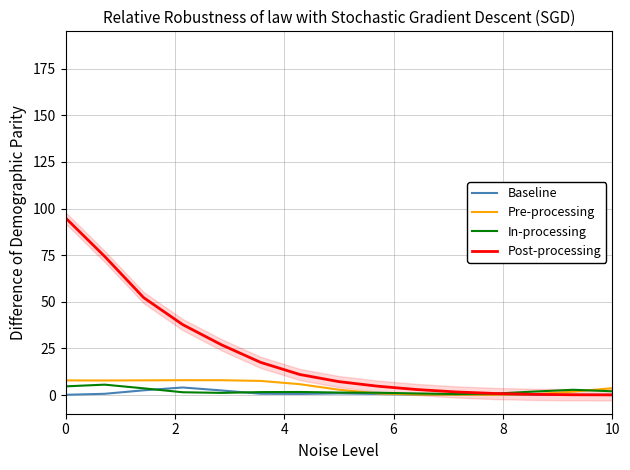

What is the highest value of the Post-processing series?

95.0